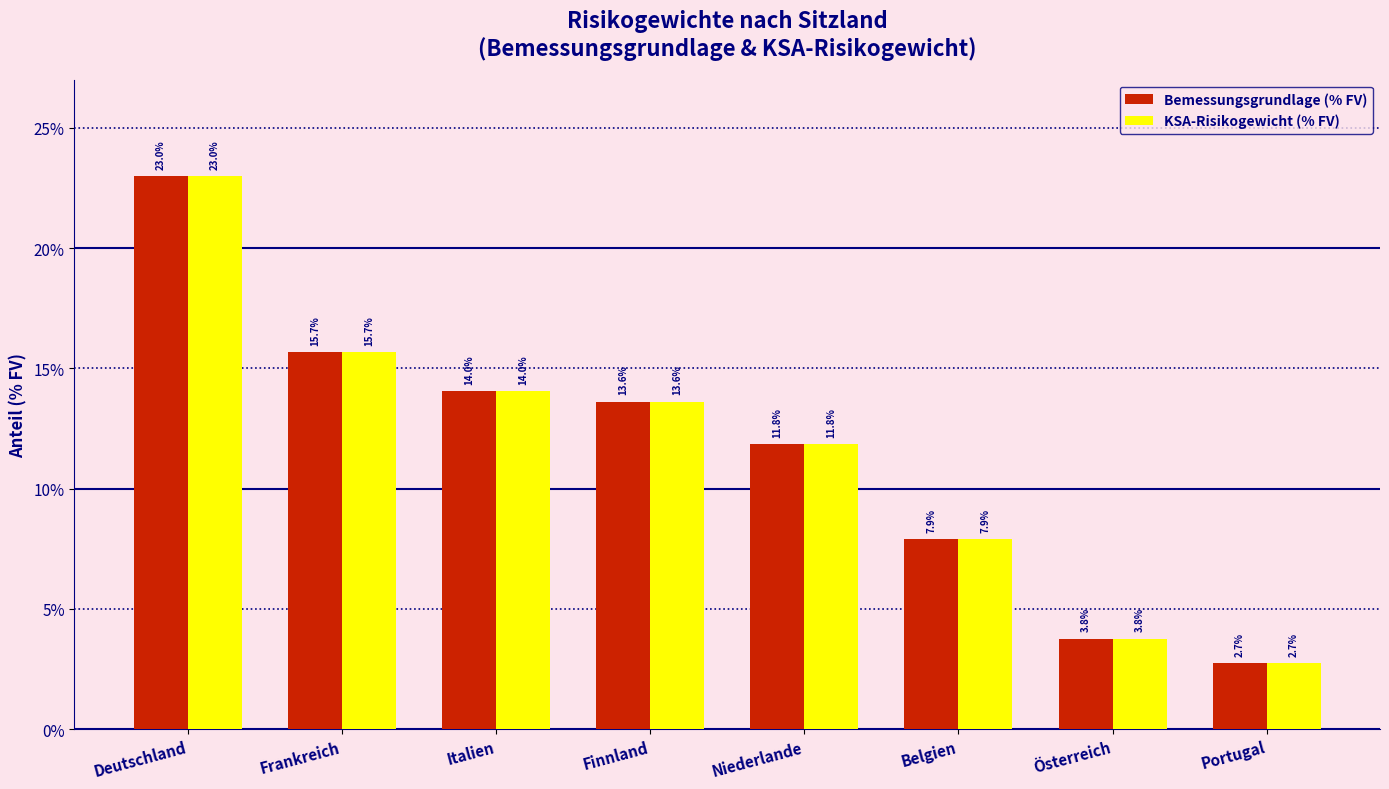

What position from the left is Belgien?

6